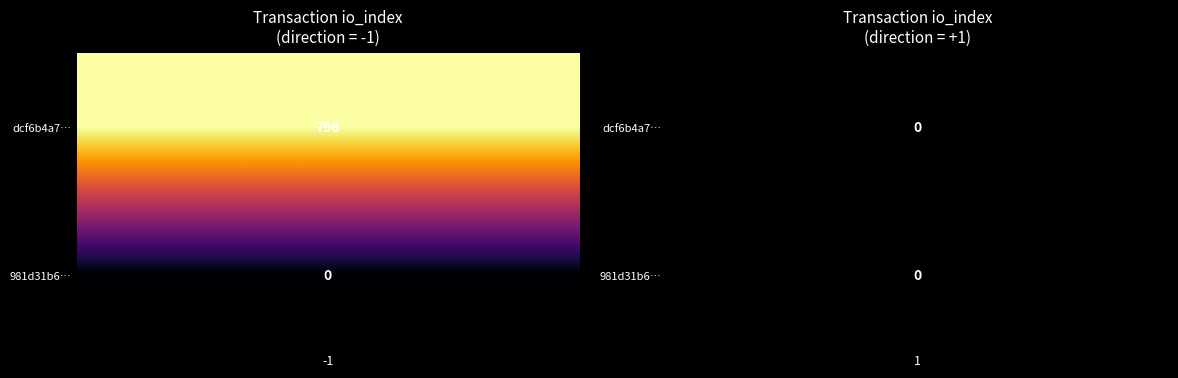

List the series in order of their overall mean, lowest first.

981d31b6a49c87568f819cb04884aa7611971e2, dcf6b4a7547dc3229d14aa04f7ed5e48593bb07